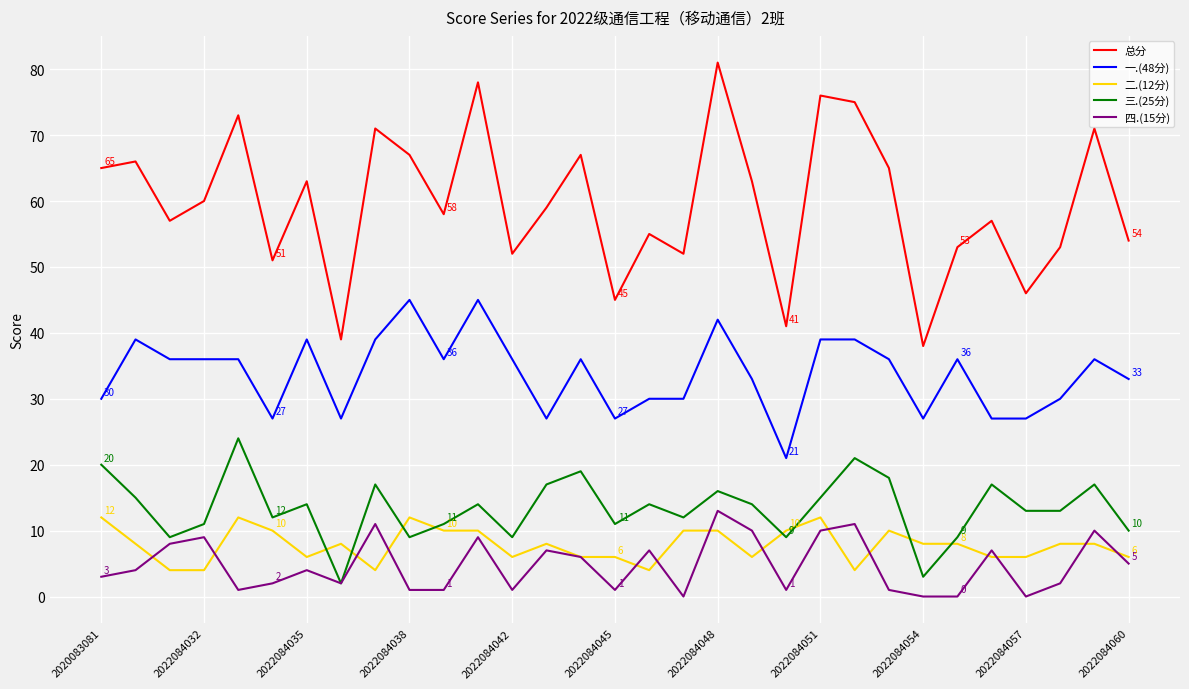

What is the minimum value for 总分?

38